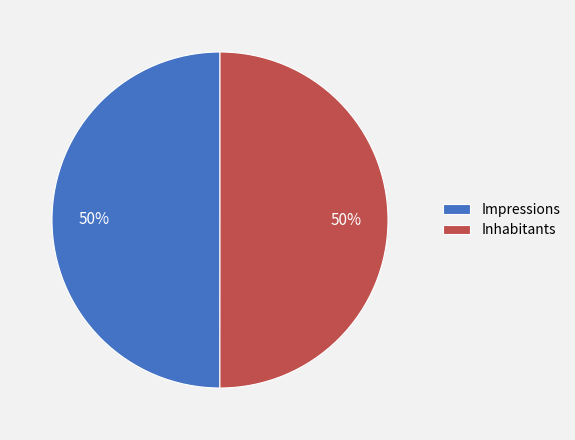

Is it true that Inhabitants is 63% of the pie?

False